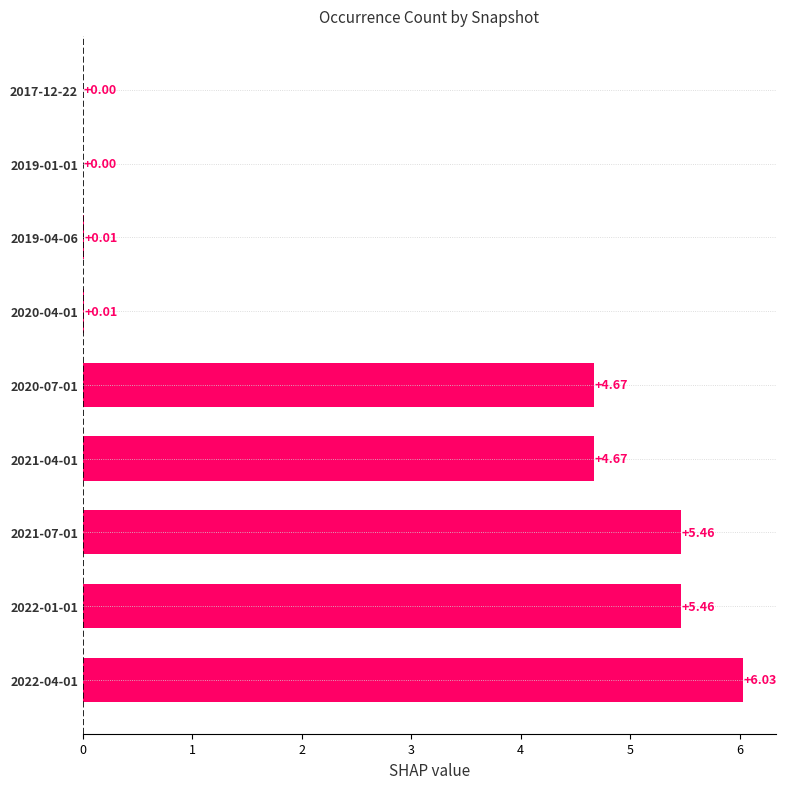

What is the sum of the values at 2020-07-01 and 2021-07-01?

10.1